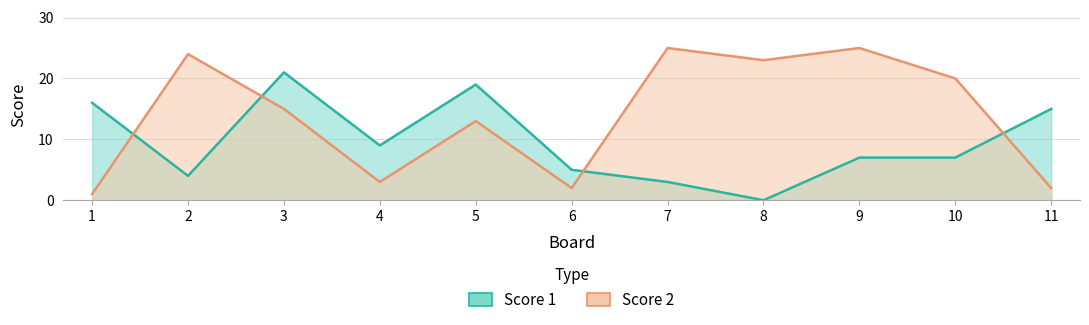

Where is Score 1 nearest to the value 10?

4